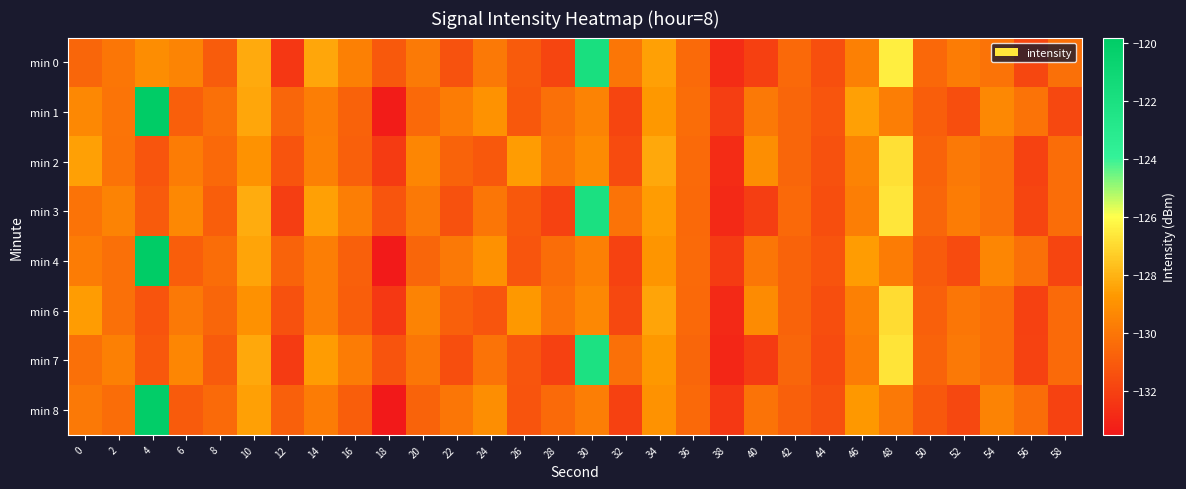

What is the minimum value shown in the chart?

-133.5